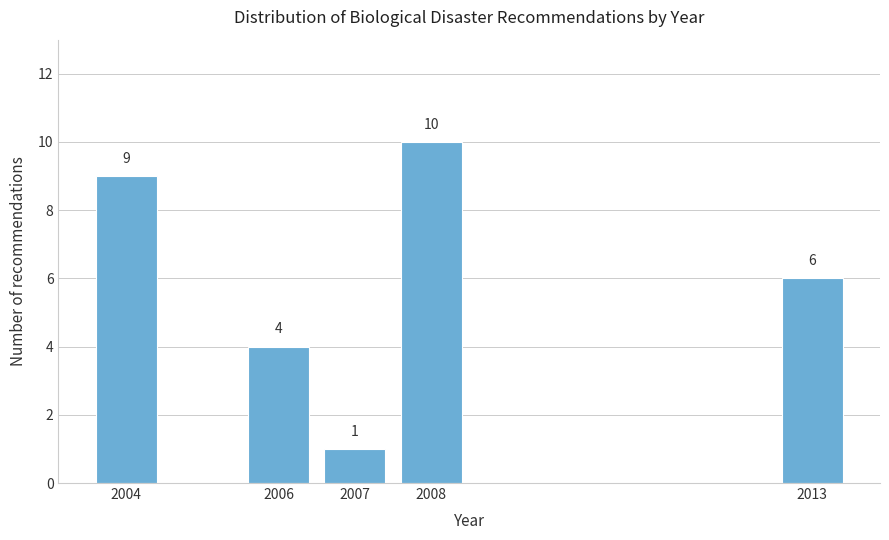

Reading left to right, extract all data points from this chart.

2004=9	2006=4	2007=1	2008=10	2013=6